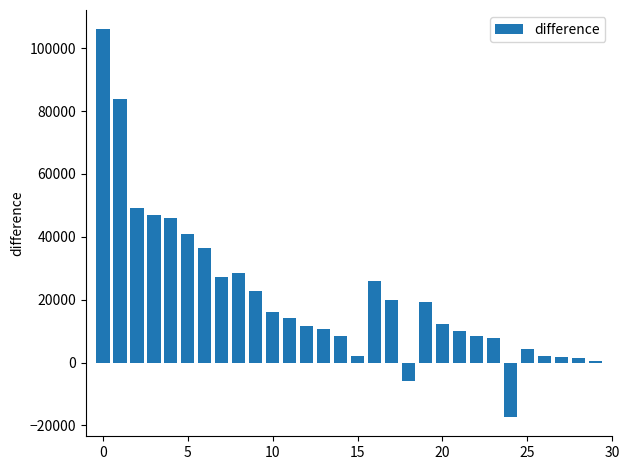

What is the sum of all values?

641310